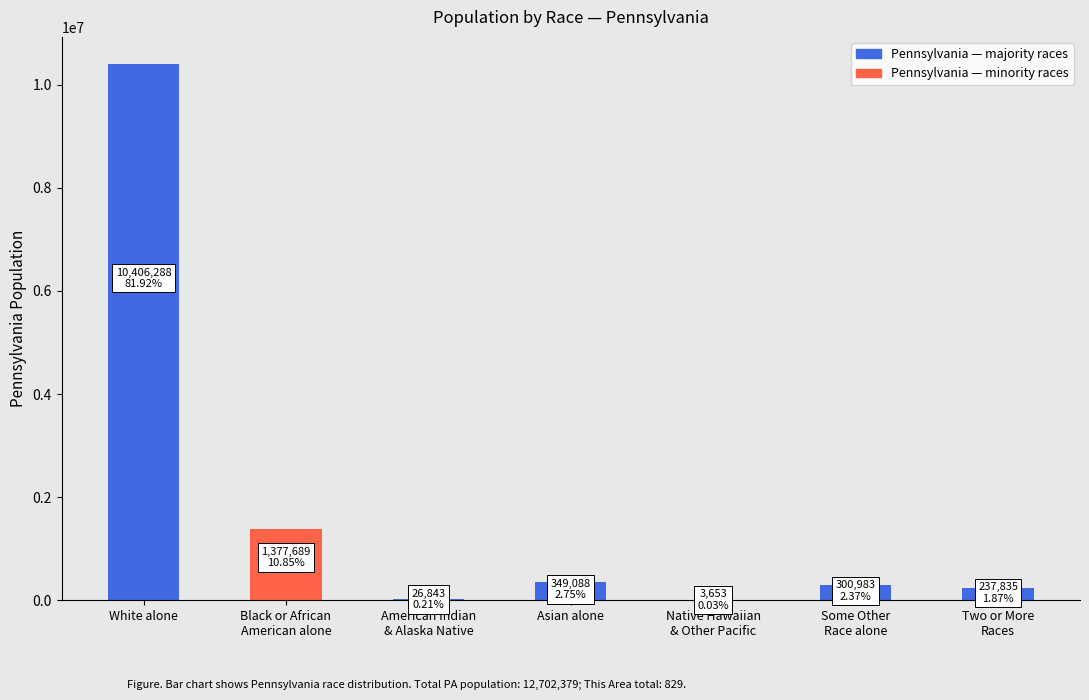

At which category does the chart reach its peak across all series?

White alone